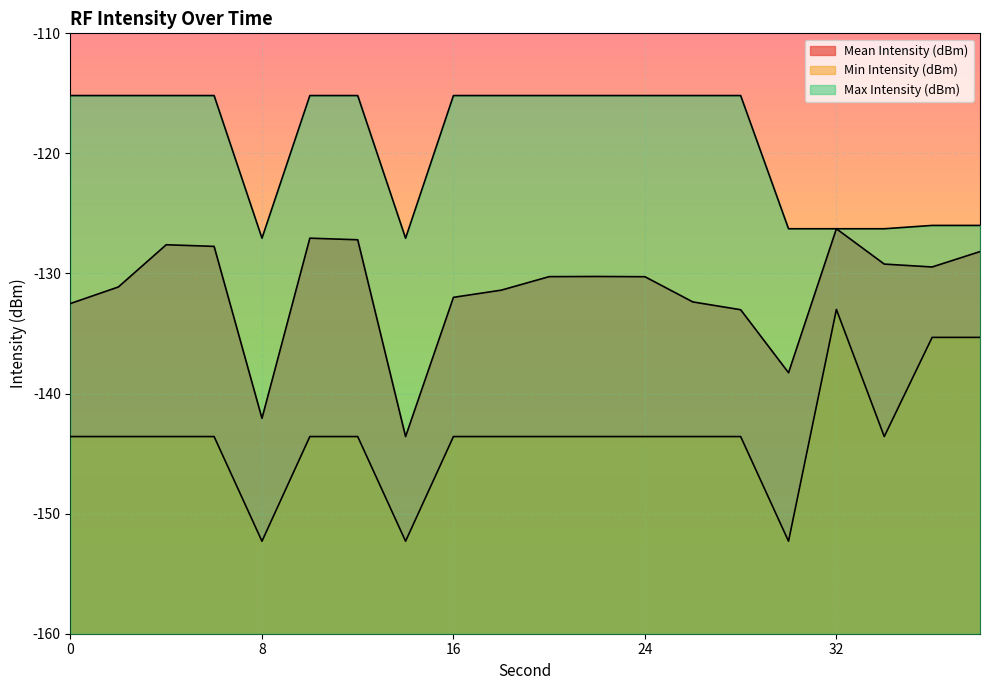

What is the average value of the Max Intensity (dBm) series?

-119.1